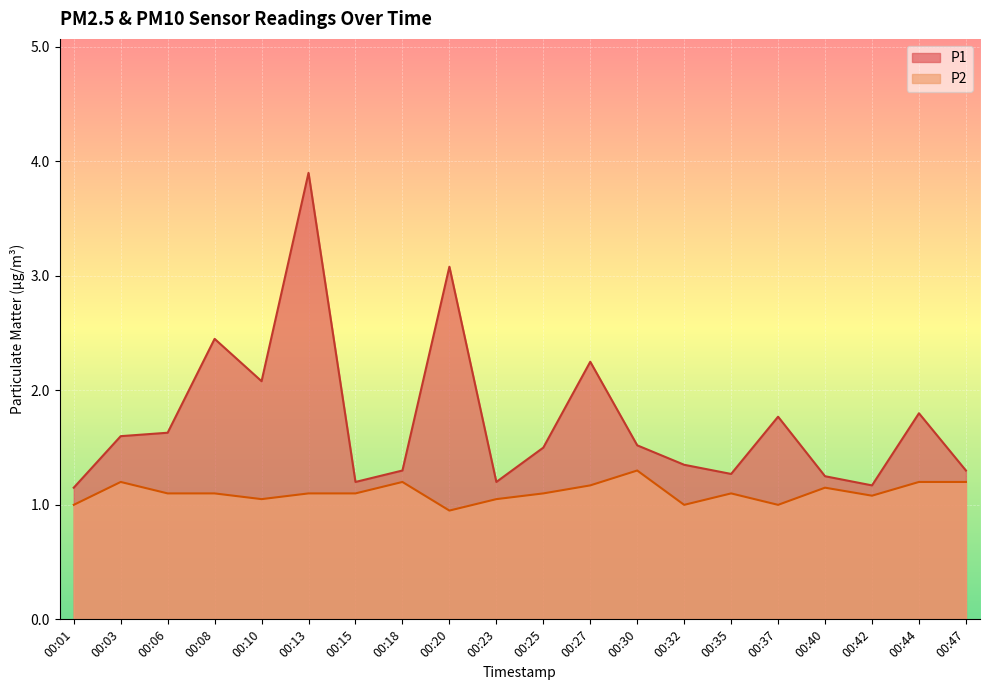

The value of P2 at 00:42 is 1.1. True or false?

True